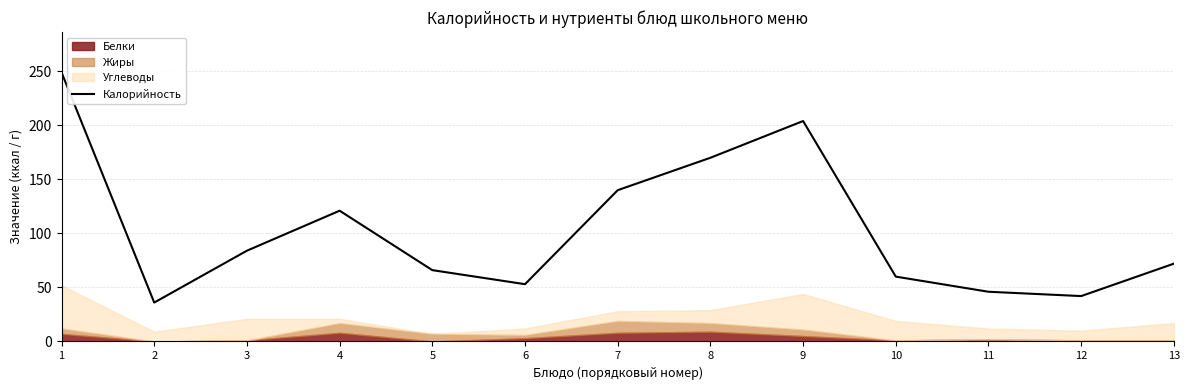

At which label does the data first exceed 72?

1